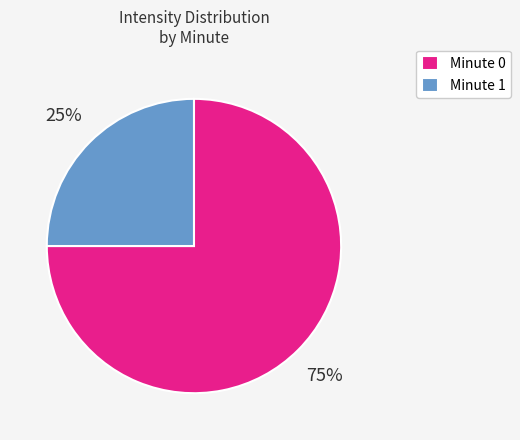

Combined, do Minute 0 and Minute 1 account for over 50%?

Yes